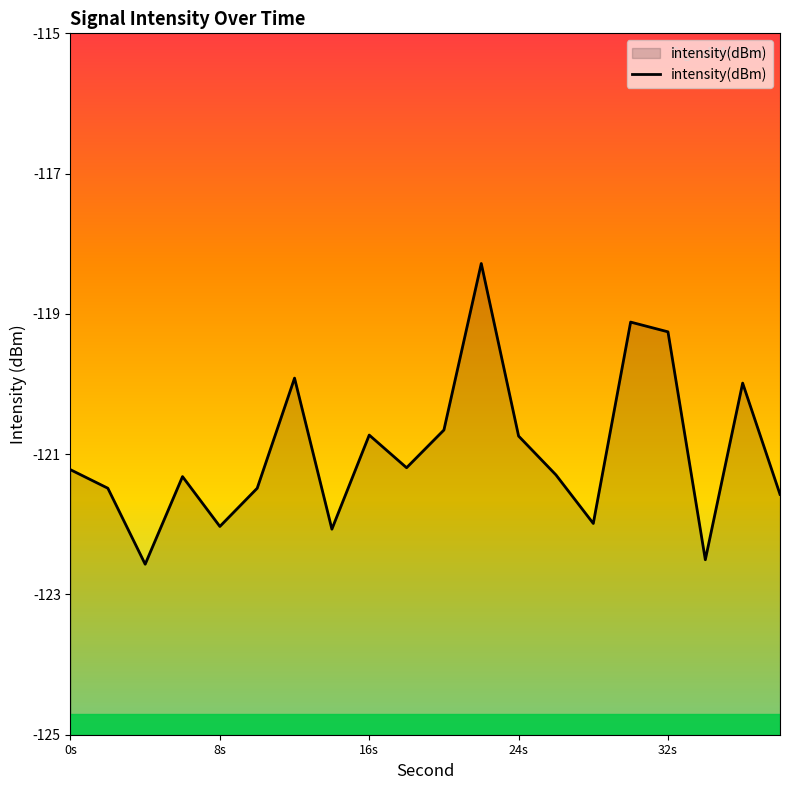

What is the minimum value shown in the chart?

-122.6